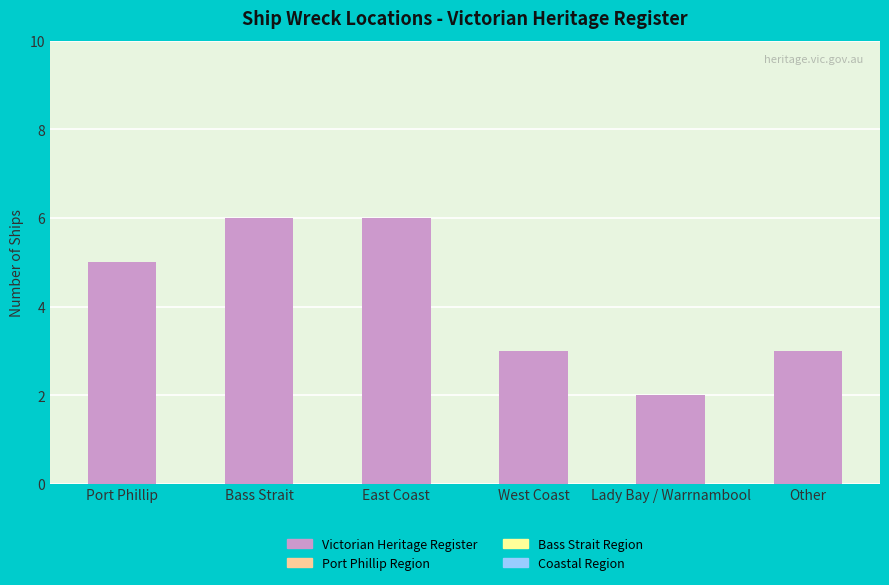

Does the chart contain stacked bars?

No